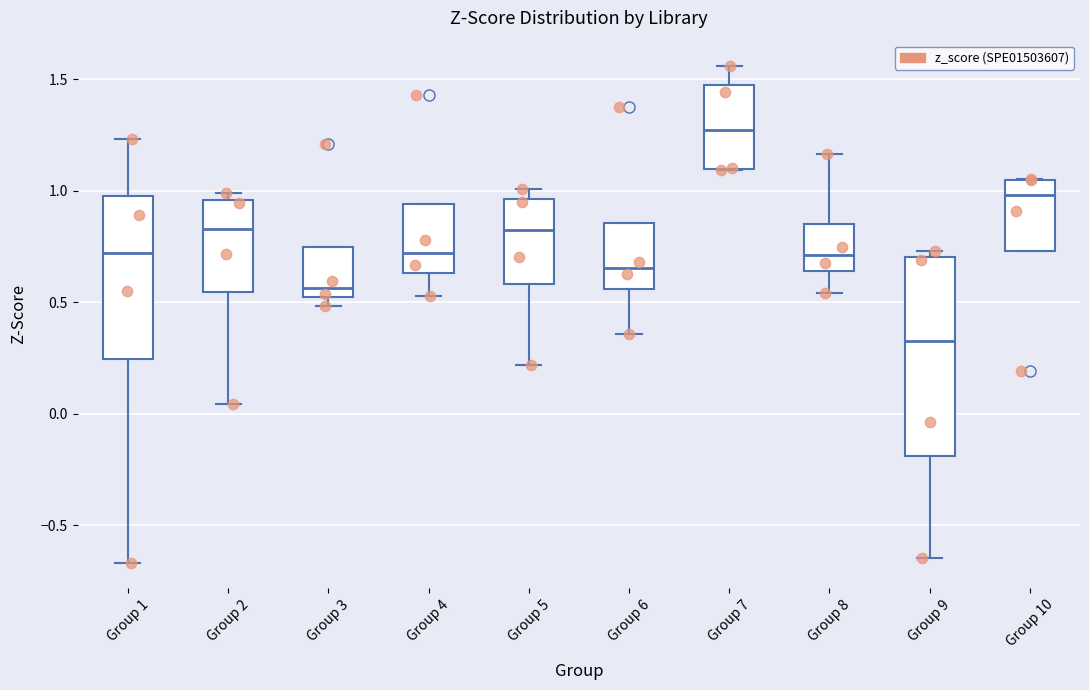

Reading left to right, transcribe this box plot: for each box, give where its median line is, the range the box spans, and where its two whiskers end, as read against the y-axis. The values are not printed on the chart, so give them approximately, as read against the axis.

Group 1: median 0.70, box 0.25 to 1.00, whiskers -0.65 to 1.25
Group 2: median 0.85, box 0.55 to 0.95, whiskers 0.05 to 1.00
Group 3: median 0.55, box 0.50 to 0.75, whiskers 0.50 (just below the box's lower edge) to 0.75
Group 4: median 0.70, box 0.65 to 0.95, whiskers 0.55 to 0.95
Group 5: median 0.85, box 0.60 to 0.95, whiskers 0.20 to 1.00
Group 6: median 0.65, box 0.55 to 0.85, whiskers 0.35 to 0.85
Group 7: median 1.25, box 1.10 to 1.45, whiskers 1.10 to 1.55
Group 8: median 0.70, box 0.65 to 0.85, whiskers 0.55 to 1.15
Group 9: median 0.35, box -0.20 to 0.70, whiskers -0.65 to 0.75
Group 10: median 1.00, box 0.75 to 1.05, whiskers 0.75 to 1.05